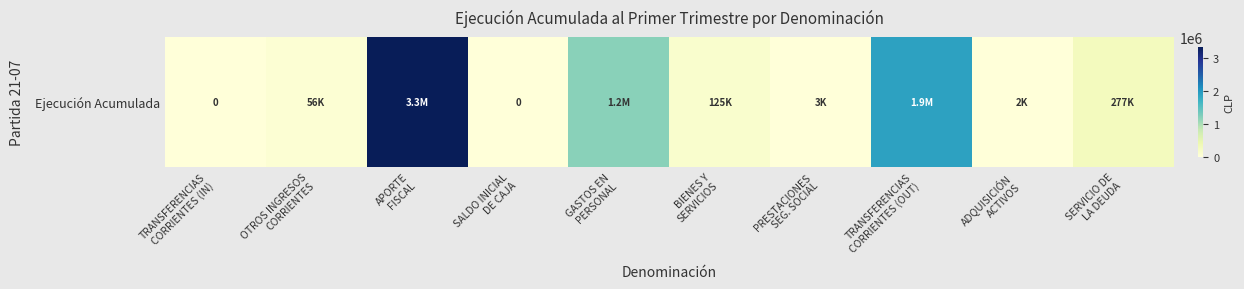

What value does the data have at GASTOS EN
PERSONAL, to the nearest 50?

1197150